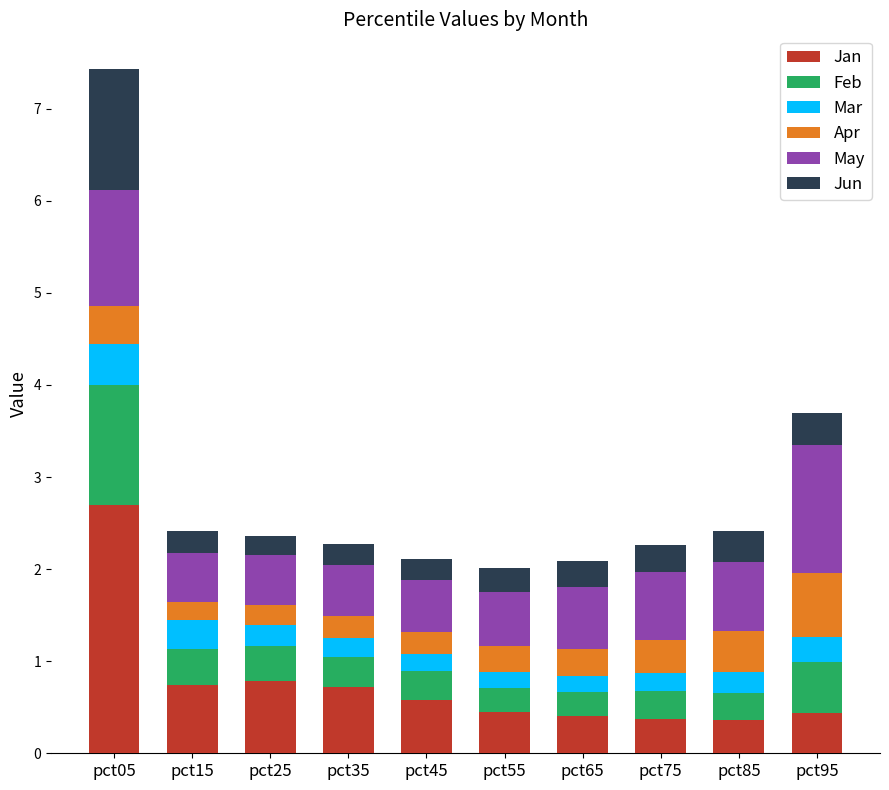

What are all the series names shown in the legend?

Jan, Feb, Mar, Apr, May, Jun